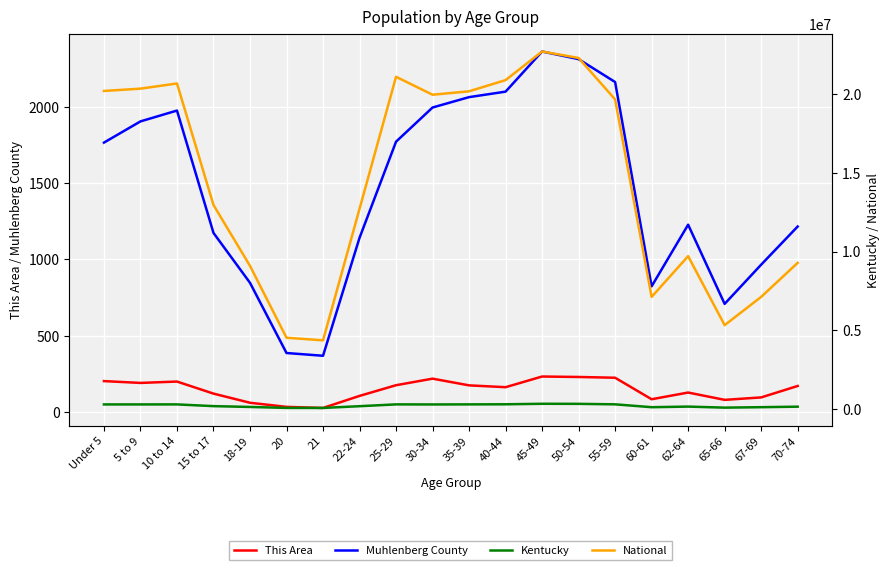

At how many categories does at least one series exceed 20089544?

8